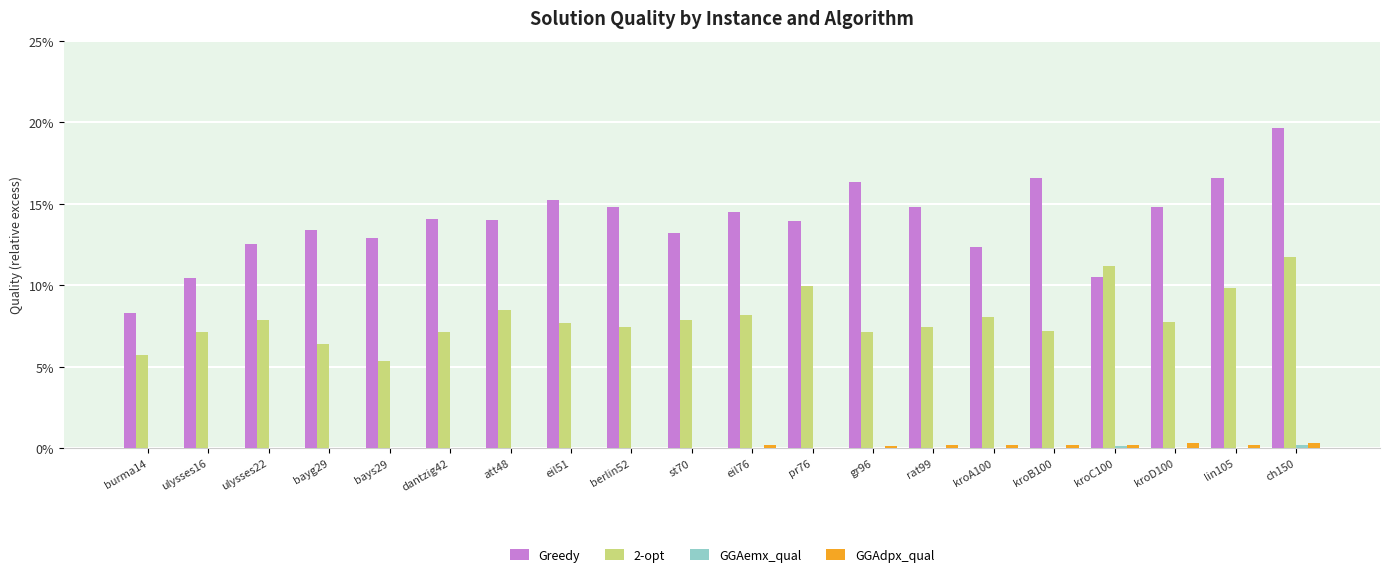

Reading right to left, what are all the values shown in this chart?

Greedy: 0.2	0.2	0.1	0.1	0.2	0.1	0.1	0.2	0.1	0.1	0.1	0.1	0.2	0.1	0.1	0.1	0.1	0.1	0.1	0.1
2-opt: 0.1	0.1	0.1	0.1	0.1	0.1	0.1	0.1	0.1	0.1	0.1	0.1	0.1	0.1	0.1	0.1	0.1	0.1	0.1	0.1
GGAemx_qual: 0.0	0.0	0.0	0.0	0.0	0.0	0.0	0.0	0.0	0.0	0.0	0.0	0.0	0.0	0.0	0.0	0.0	0.0	0.0	0.0
GGAdpx_qual: 0.0	0.0	0.0	0.0	0.0	0.0	0.0	0.0	0.0	0.0	0.0	0.0	0.0	0.0	0.0	0.0	0.0	0.0	0.0	0.0